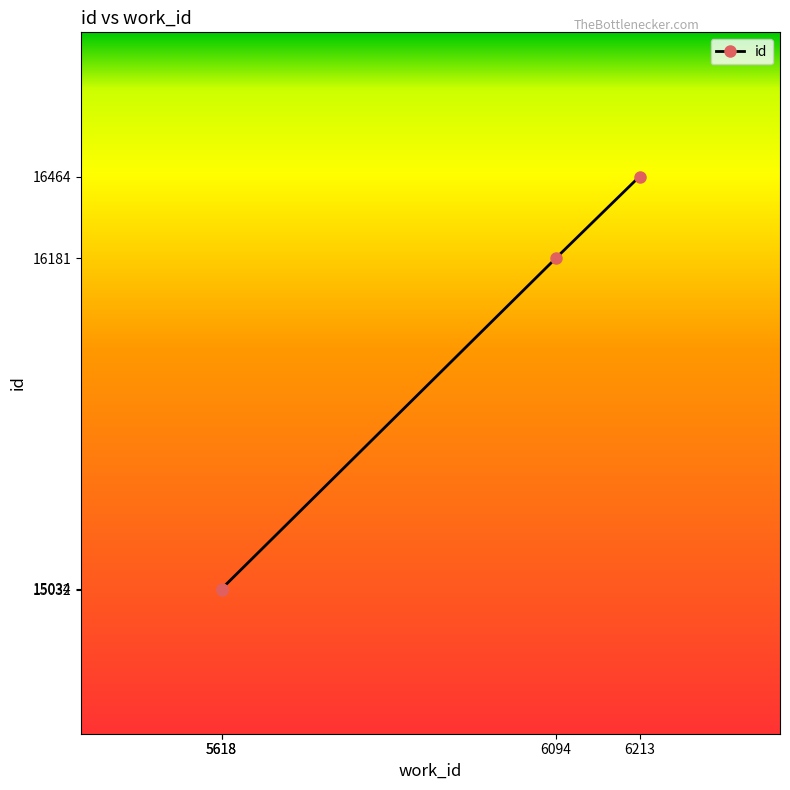

Reading left to right, extract all data points from this chart.

15032	15034	16181	16464